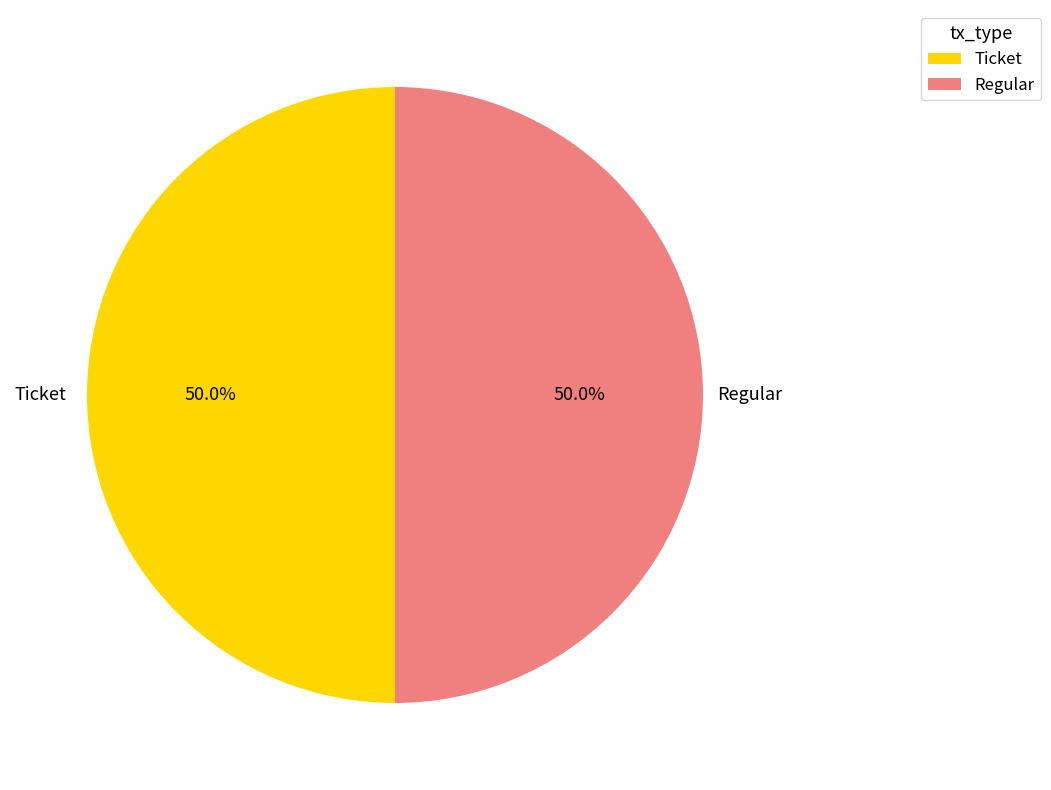

Is the sum of Ticket and Regular greater than half?

Yes